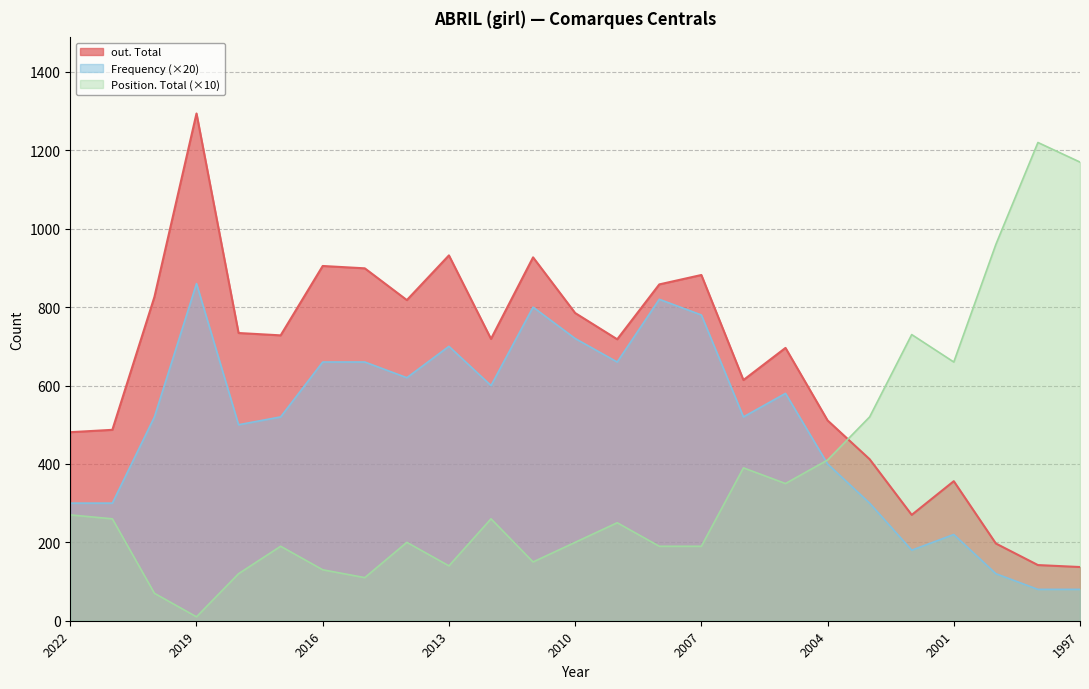

Reading left to right, list all the values displayed in this chart.

out. Total: 481	487	826	1294	734	728	905	899	818	932	719	927	785	718	858	882	614	696	511	412	270	356	197	142	137
Frequency: 300	300	520	860	500	520	660	660	620	700	600	800	720	660	820	780	520	580	400	300	180	220	120	80	80
Position. Total: 270	260	70	10	120	190	130	110	200	140	260	150	200	250	190	190	390	350	410	520	730	660	960	1220	1170